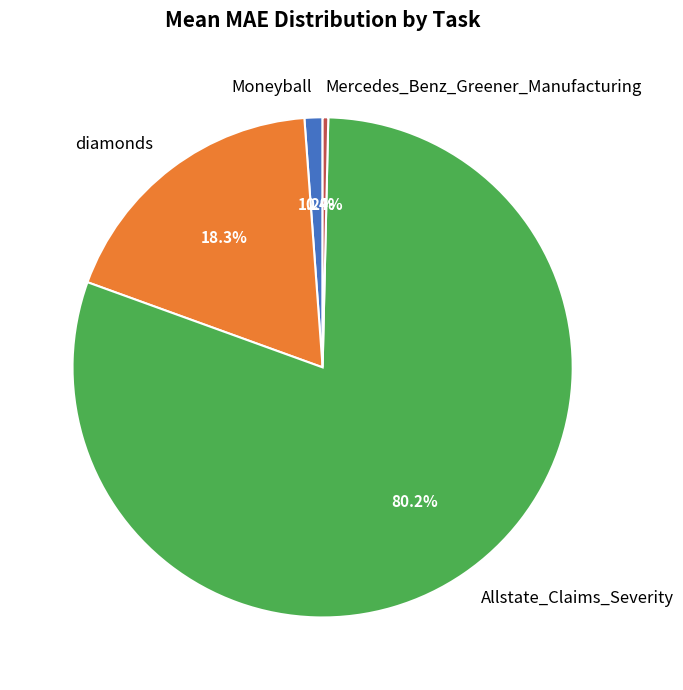

Does diamonds represent more than half of the total?

No